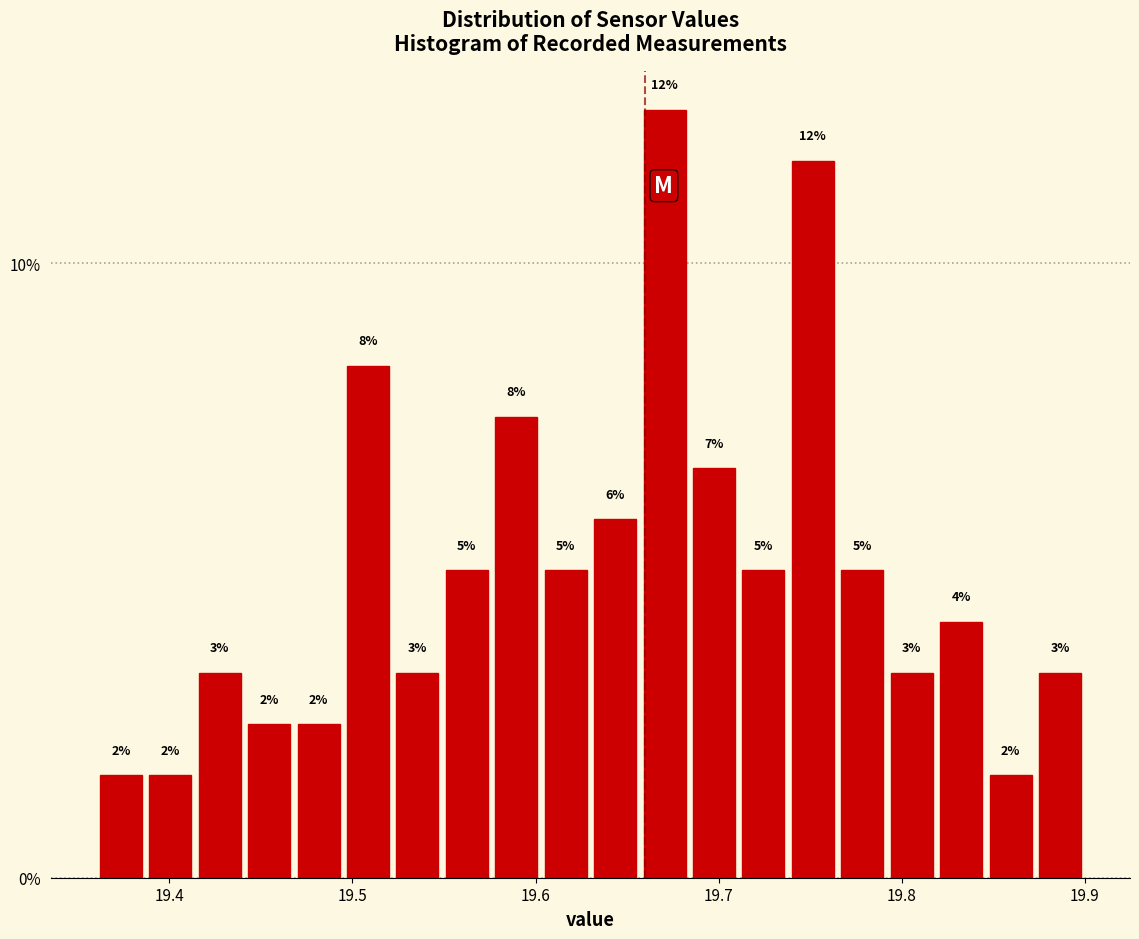

Read against the x-axis, roughly where is the centre of the tallest bar?

19.67